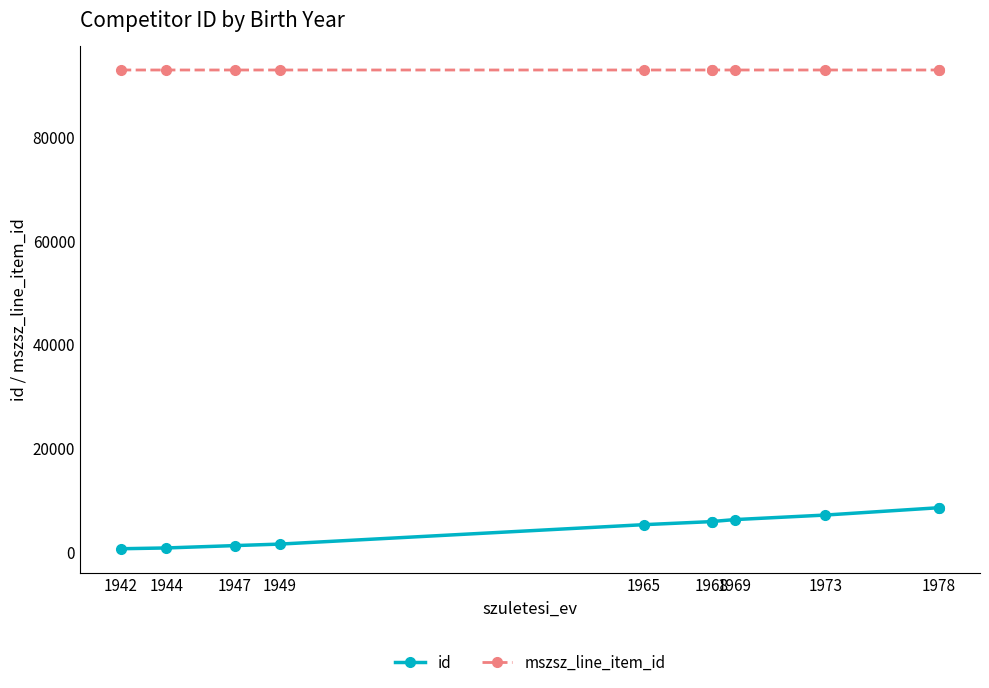

Is the value of id at 1968 greater than the value of mszsz_line_item_id at 1968?

No